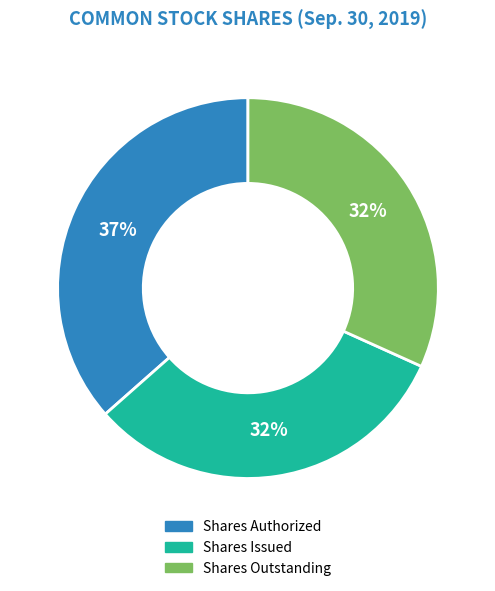

To the nearest percent, what is the average slice percentage?

33%